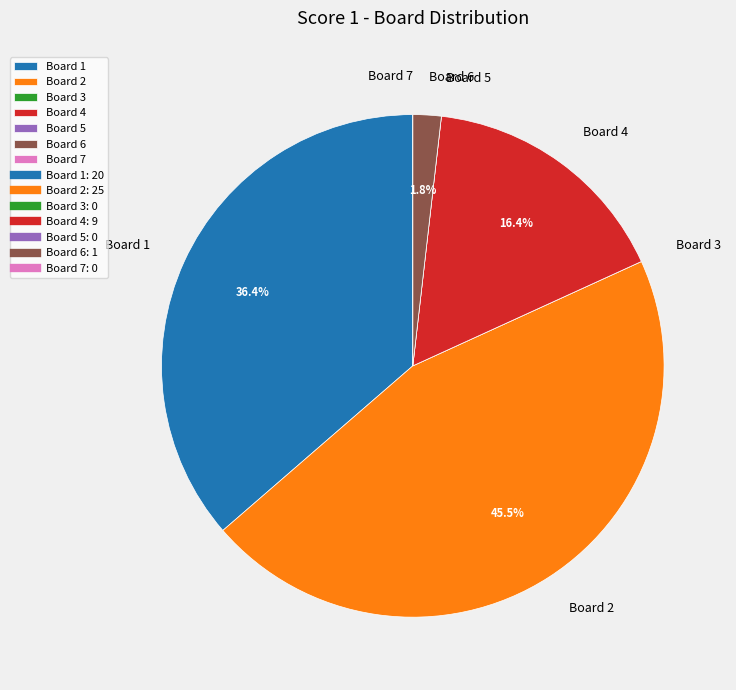

Does Board 6 represent more than half of the total?

No